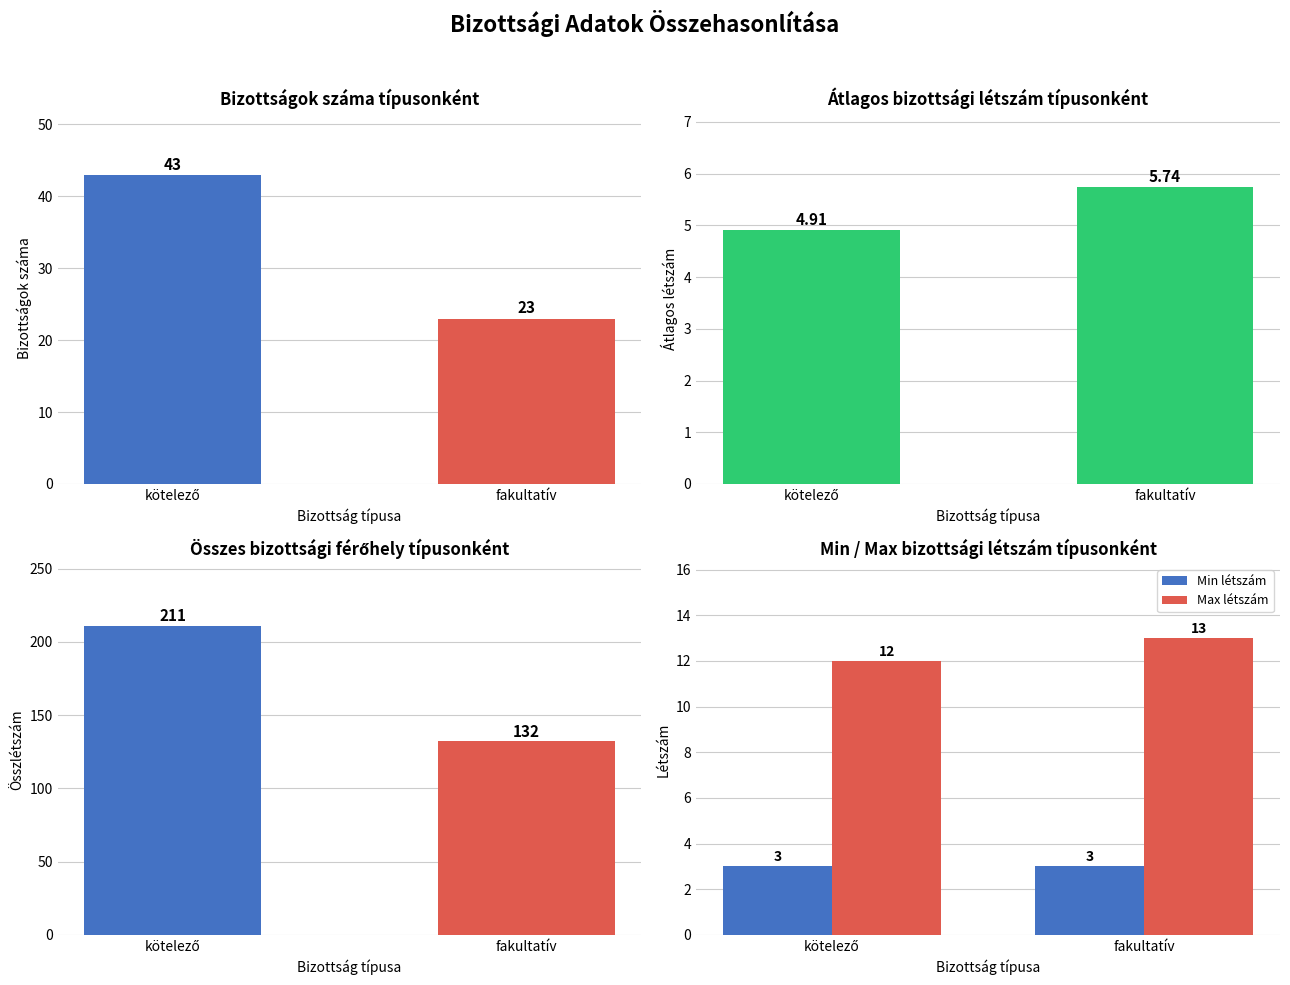

What is the approximate value of Min létszám at fakultatív?

3